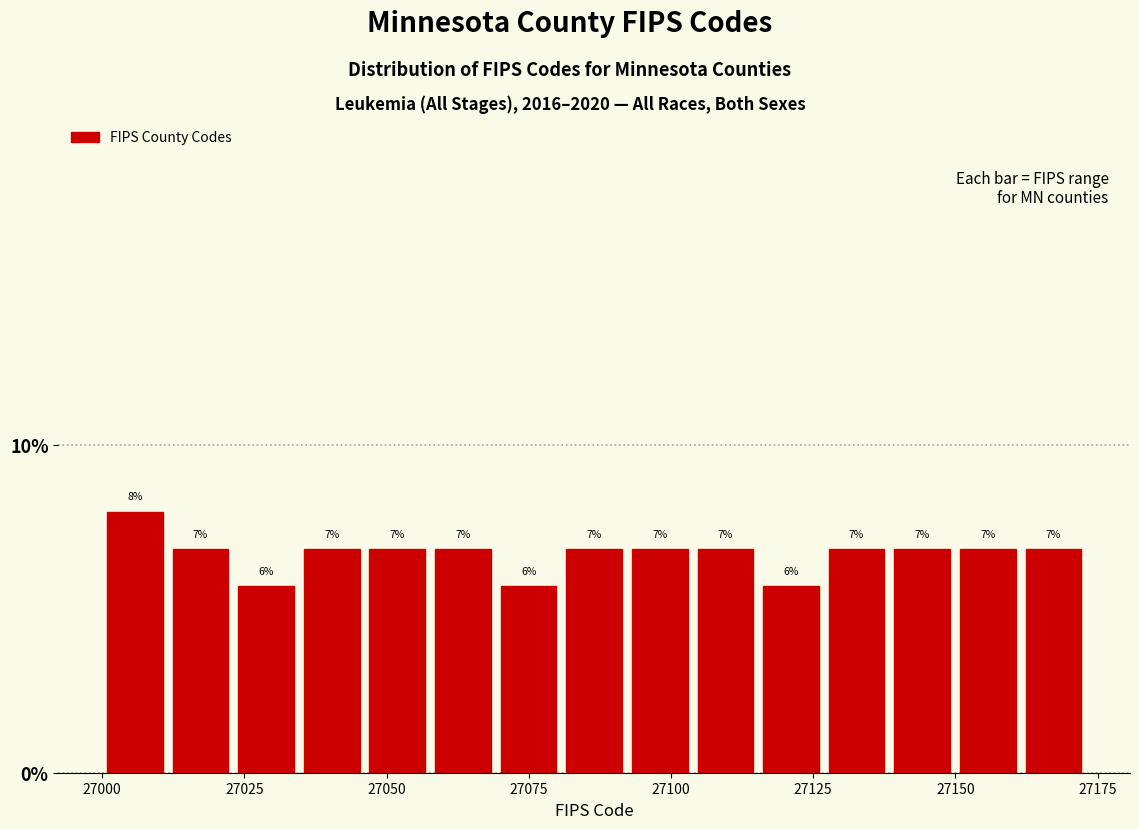

Around what value on the x-axis is the tallest bar? Give the approximate position of its centre, as read against the axis.

27005